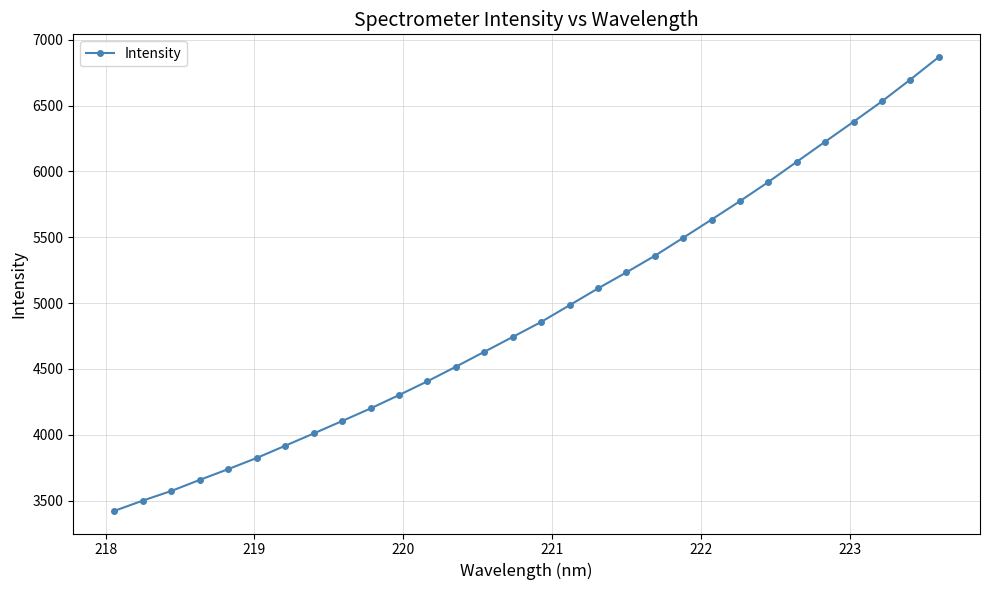

What is the average value?

4923.2